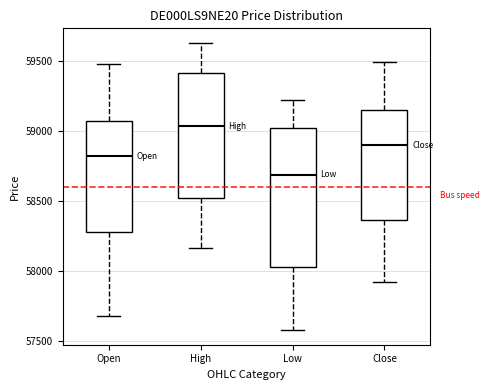

Where does the lower whisker of the box for Open end on the y-axis? The values are not printed on the chart, so give them approximately, as read against the axis.

57700